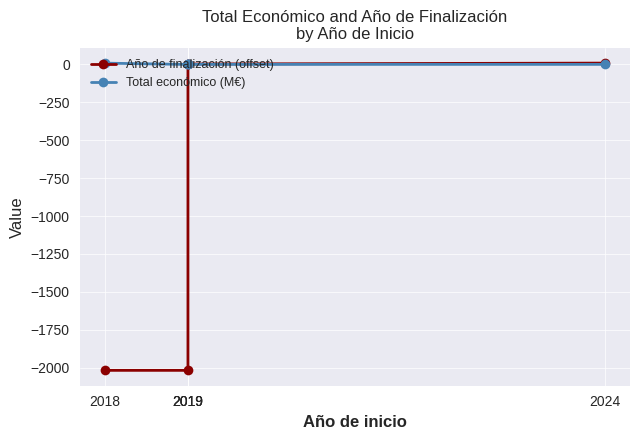

At which category is the sum across all series the highest?

2024